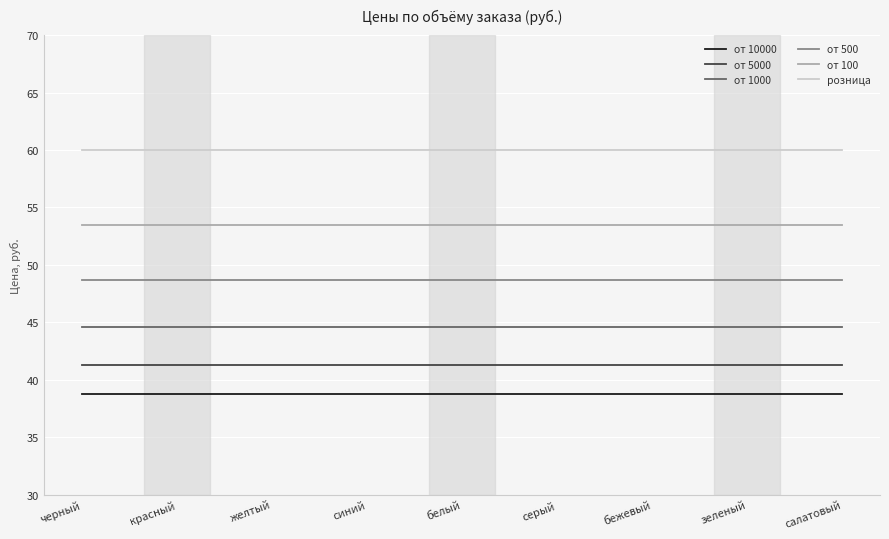

True or false: от 1000 and от 500 intersect in this chart.

False